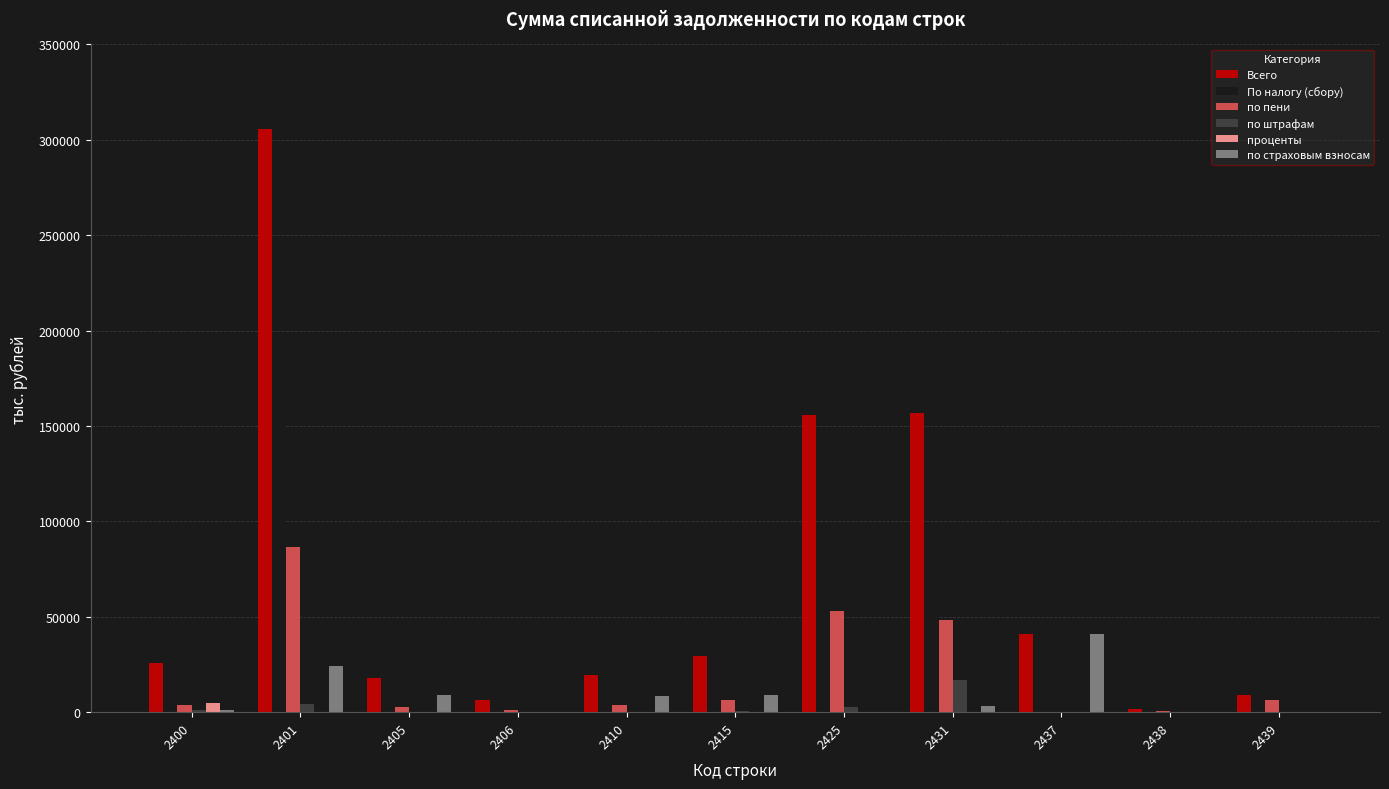

Count the number of categories in the chart.

11